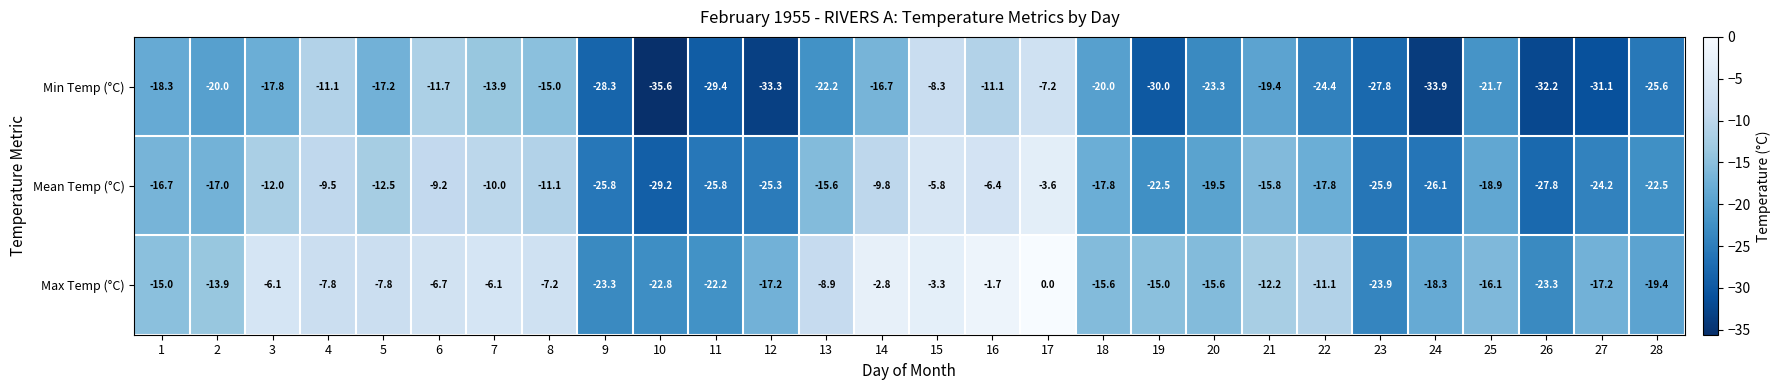

What is the sum of the Max Temp (°C) values at 14 and 21?

-15.0